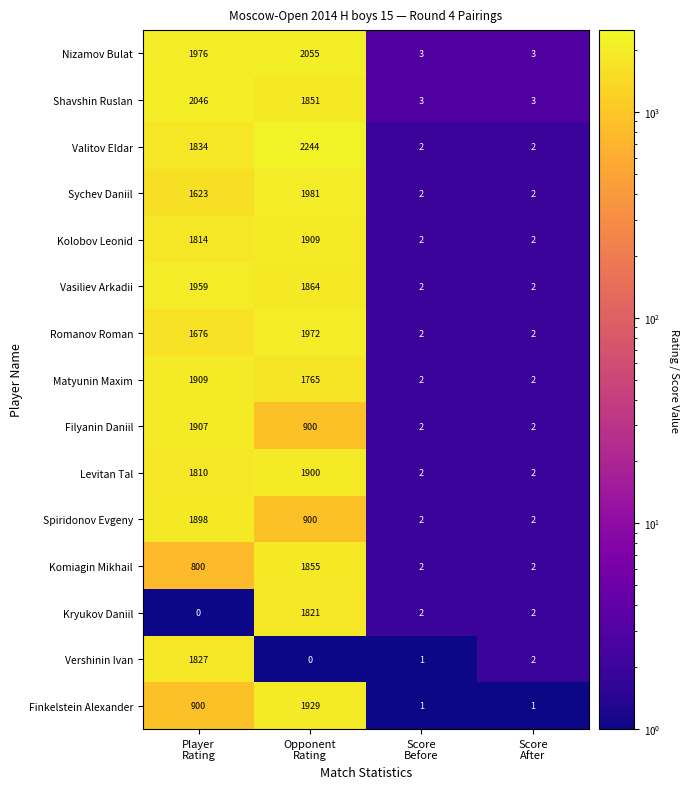

What is the maximum value shown in the chart?

2244